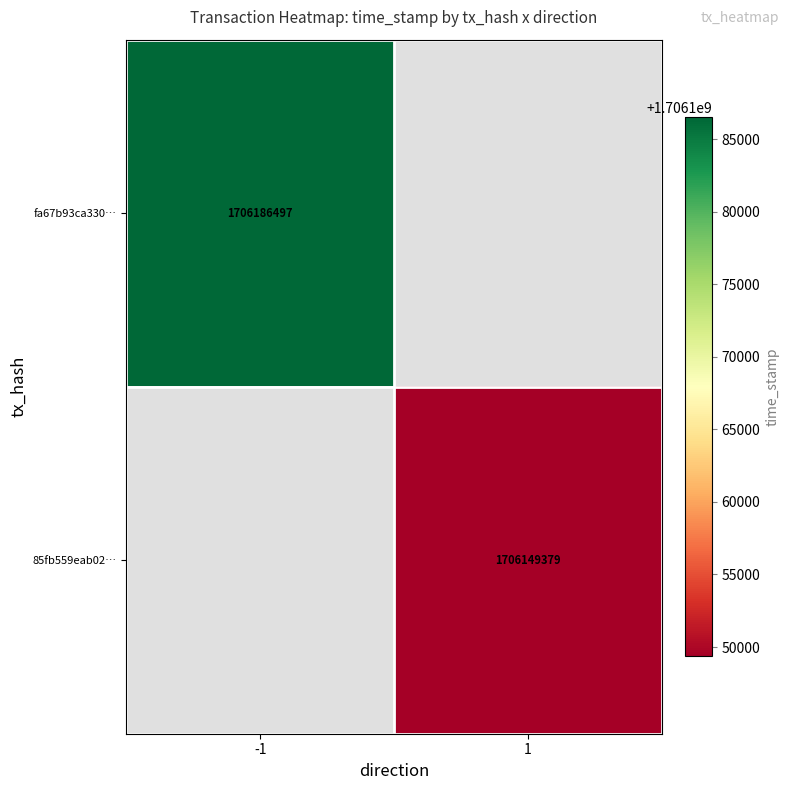

Is the value of 85fb559eab02… at 1 greater than the value of fa67b93ca330… at -1?

No